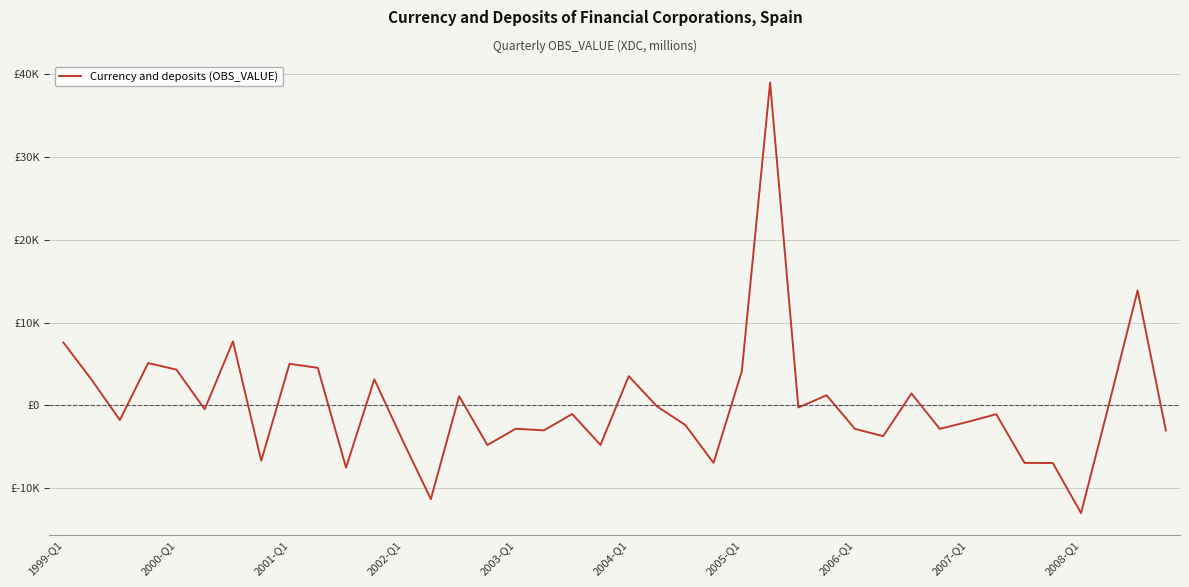

Does the chart have visible grid lines?

Yes